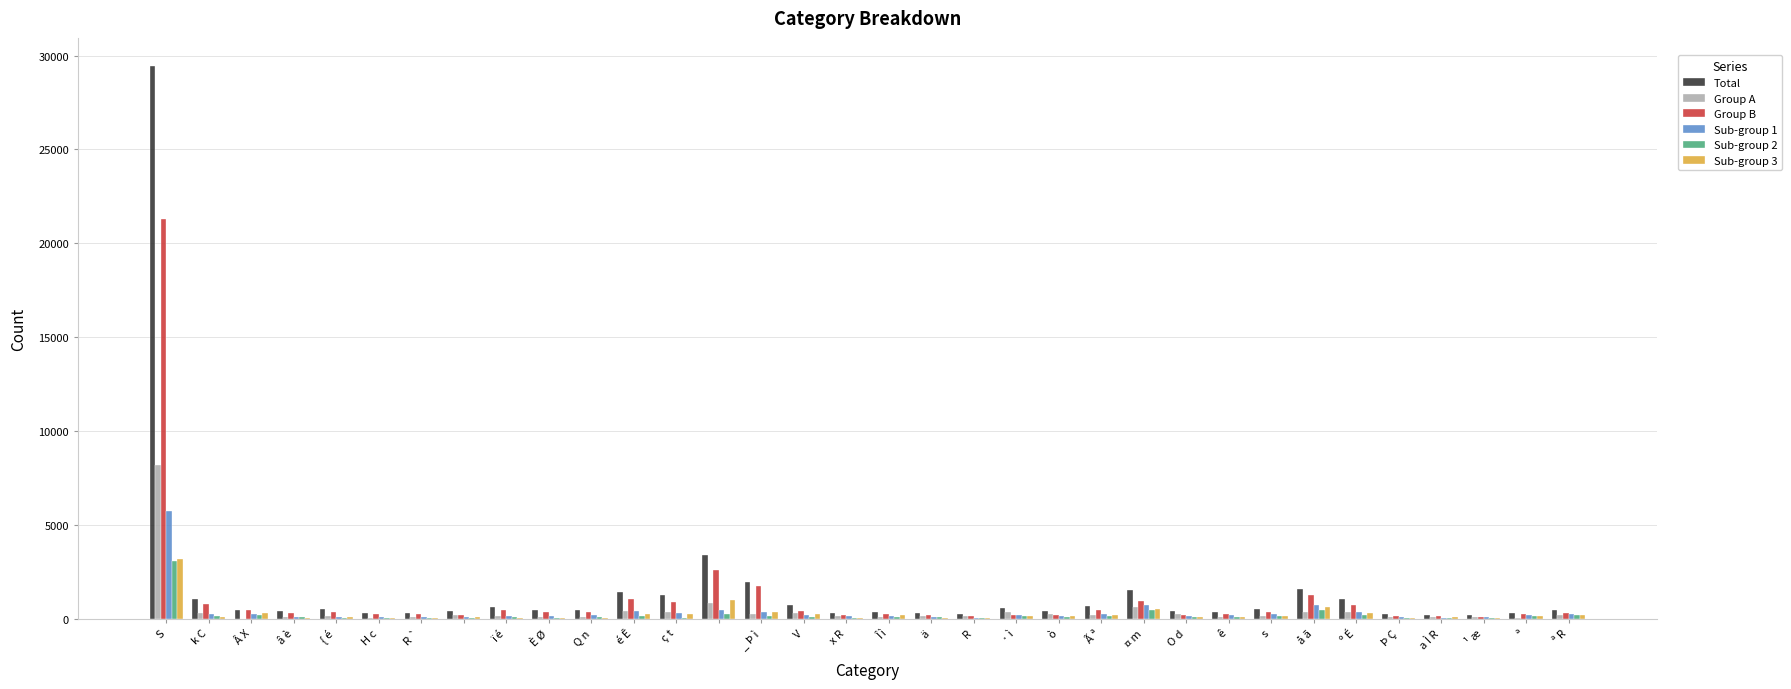

What are all the series names shown in the legend?

Total, Group A, Group B, Sub-group 1, Sub-group 2, Sub-group 3